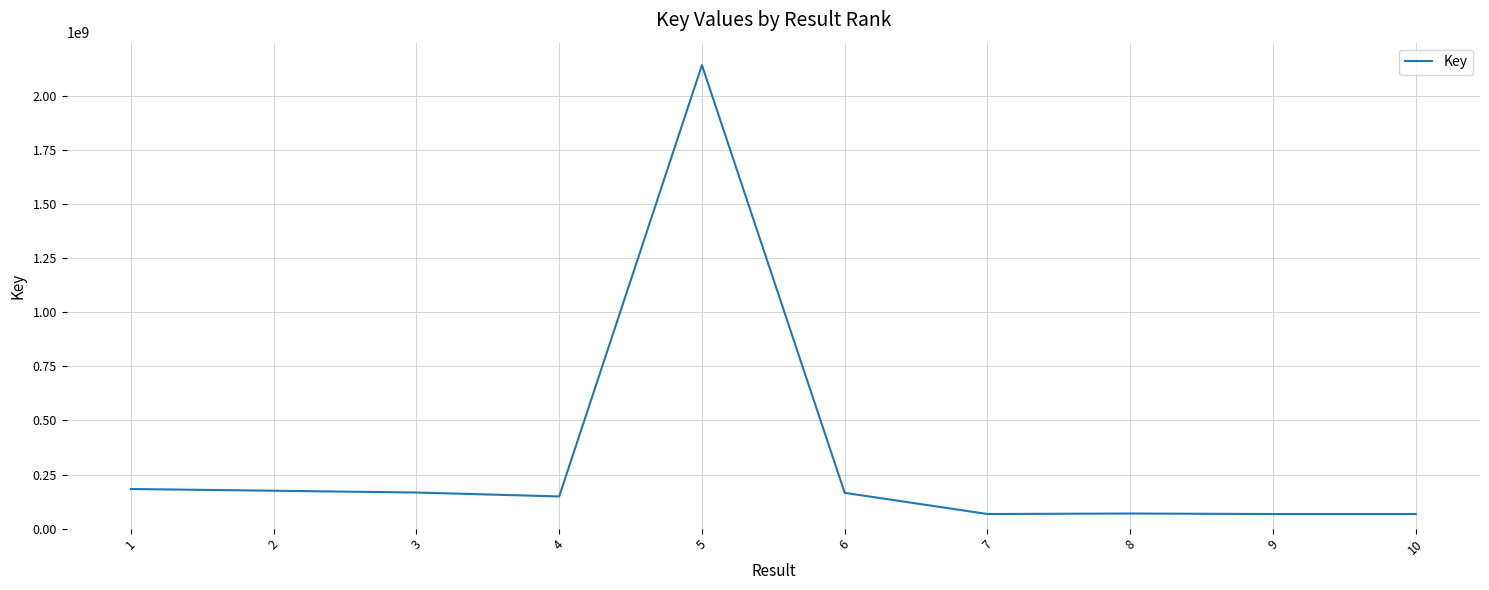

Approximately how many times larger is the value at 4 compared to 8?

2.1